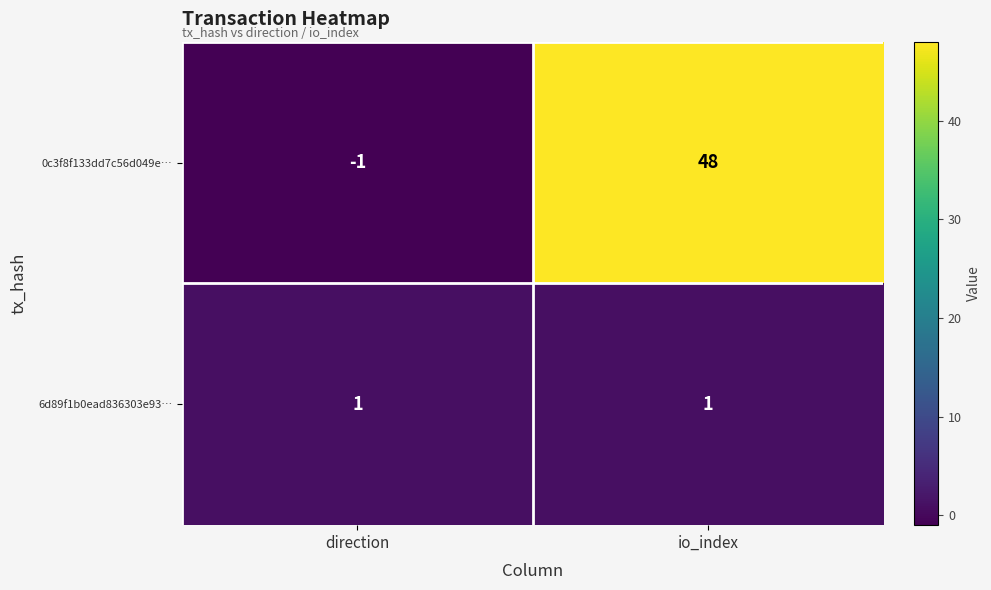

The value of 6d89f1b0ead836303e93… at direction is 1. True or false?

True